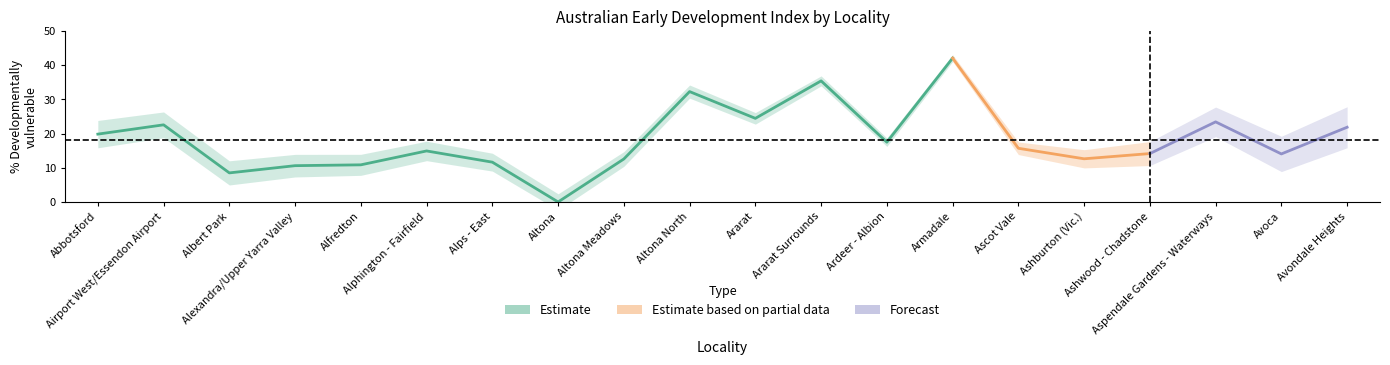

Where does the data first go above 15?

Abbotsford